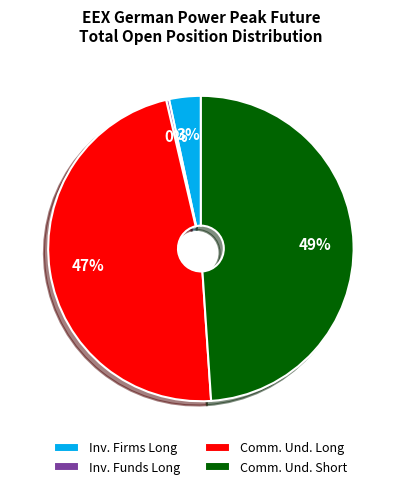

What is the ratio of the value at Comm. Und. Long to the value at Inv. Funds Long?

155.9